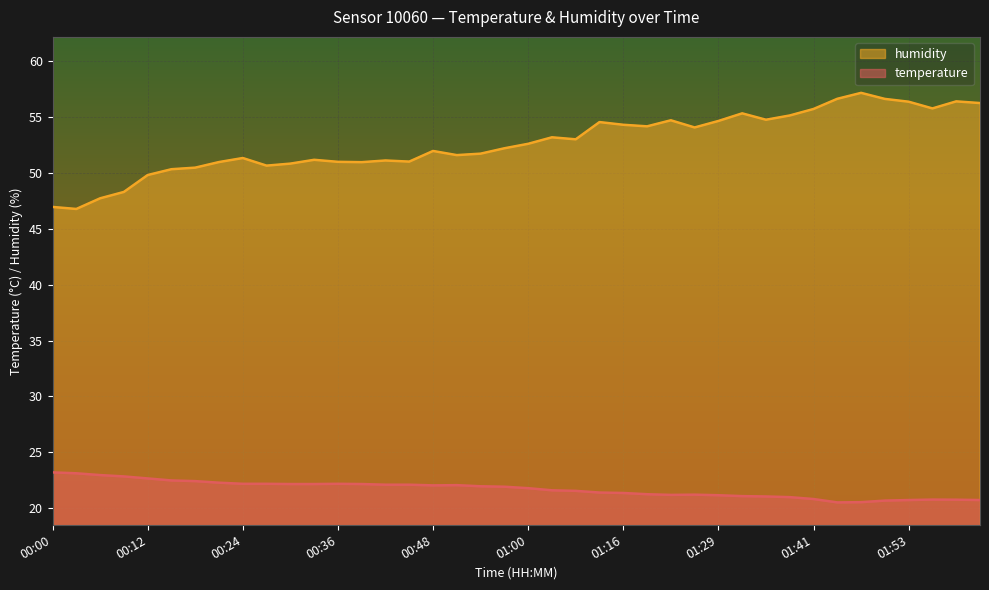

List the labels in order of temperature value, smallest first.

01:44, 01:47, 01:50, 01:53, 02:02, 01:59, 01:56, 01:41, 01:38, 01:35, 01:32, 01:29, 01:22, 01:25, 01:19, 01:16, 01:13, 01:10, 01:04, 01:00, 00:57, 00:54, 00:48, 00:51, 00:42, 00:45, 00:30, 00:33, 00:39, 00:24, 00:27, 00:36, 00:21, 00:18, 00:15, 00:12, 00:09, 00:06, 00:03, 00:00